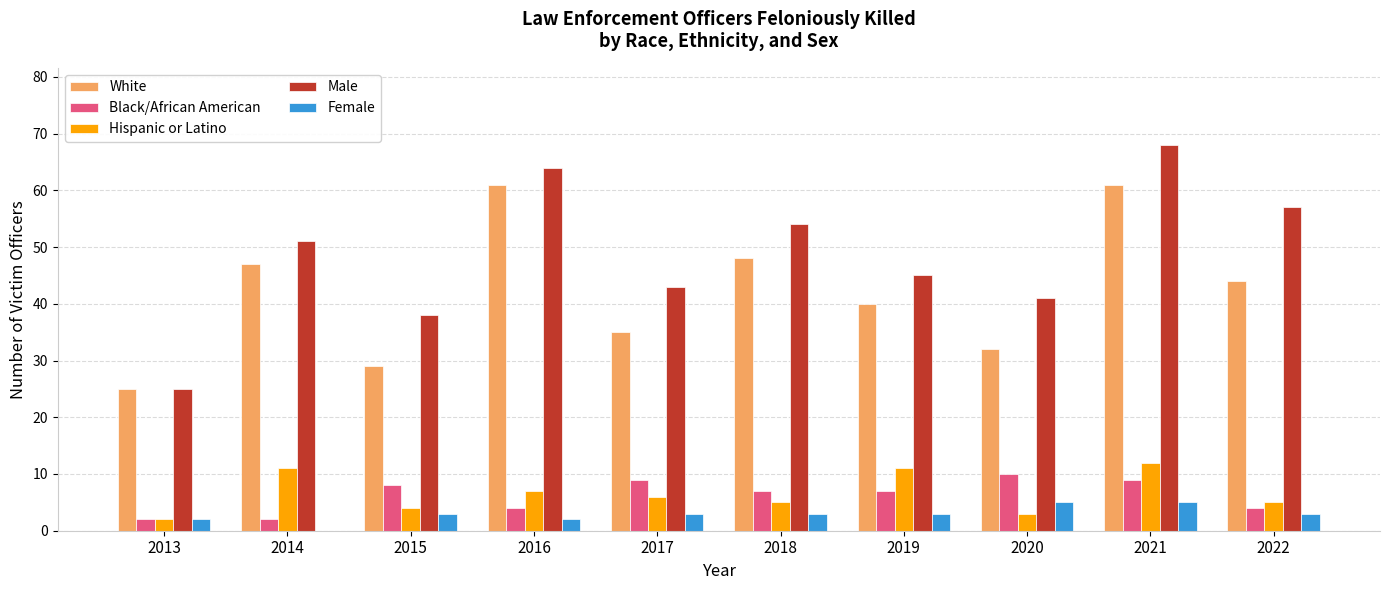

What value does the White series have at 2016?

61